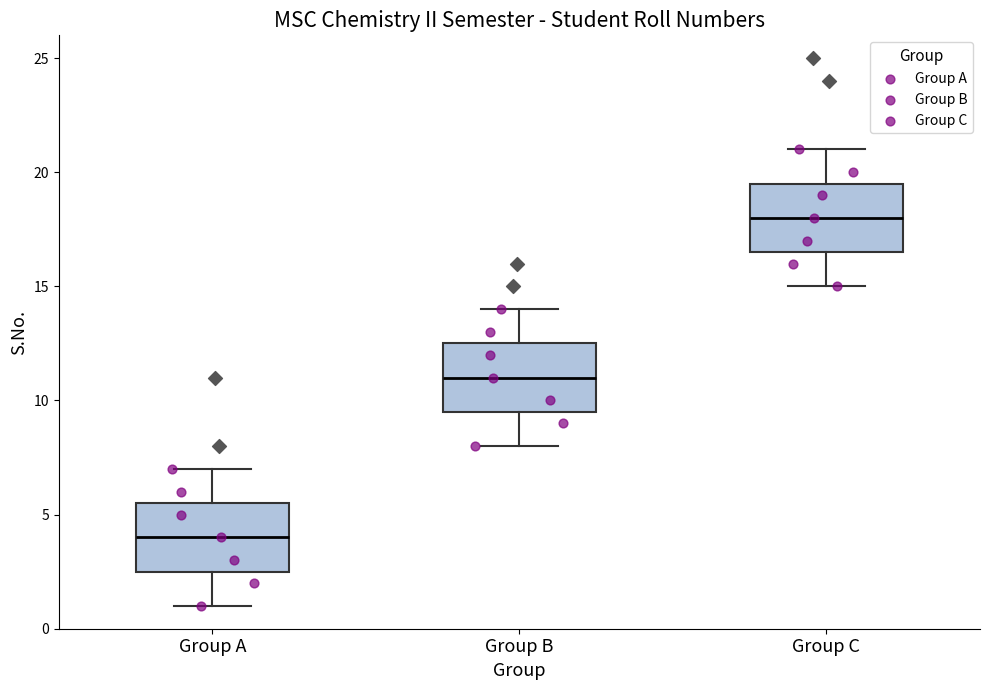

Where is the lower edge of the box for Group C on the y-axis? The values are not printed on the chart, so give them approximately, as read against the axis.

16.5